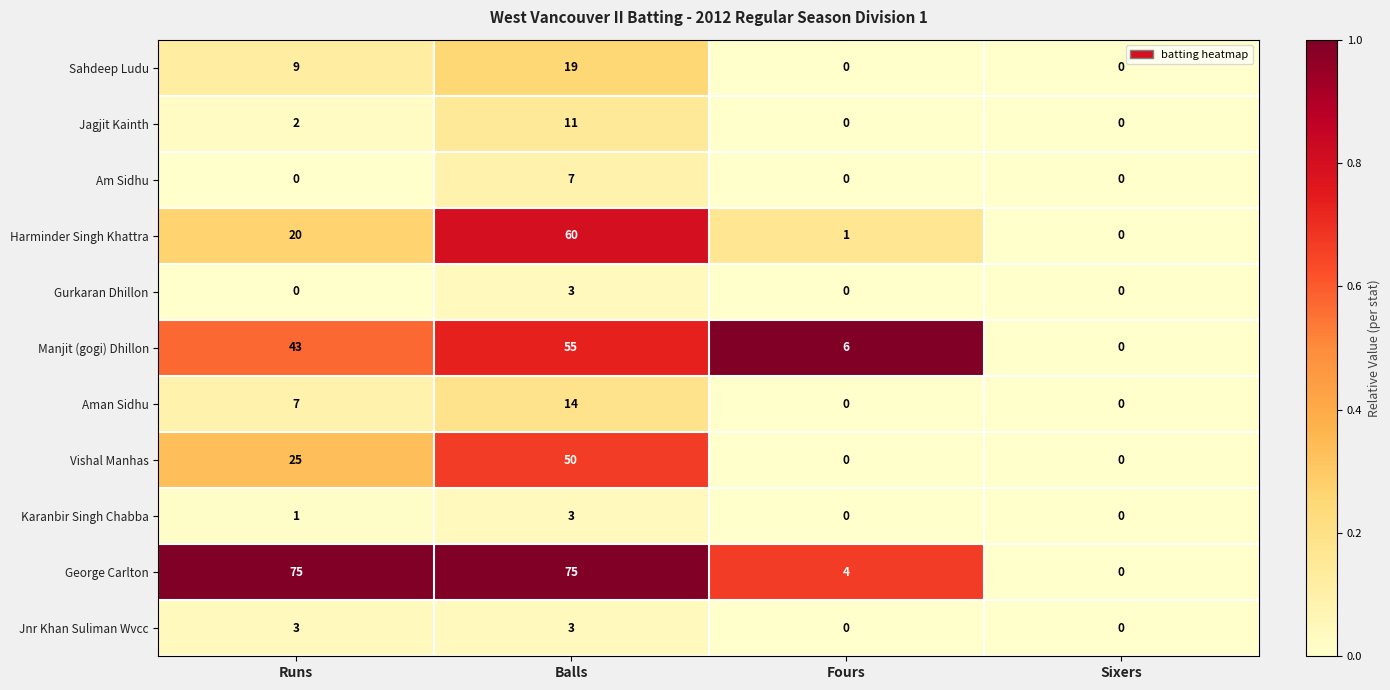

What is the sum of all Harminder Singh Khattra values?

81